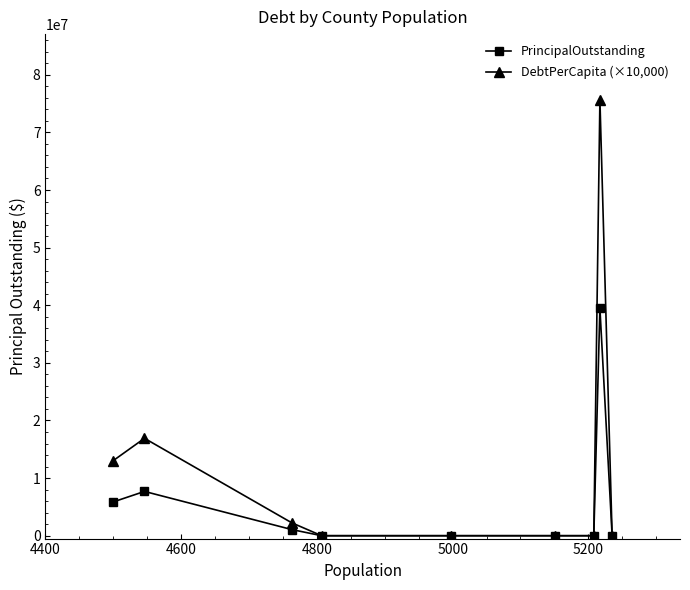

List the series in order of their peak value, highest first.

DebtPerCapita (×10,000), PrincipalOutstanding